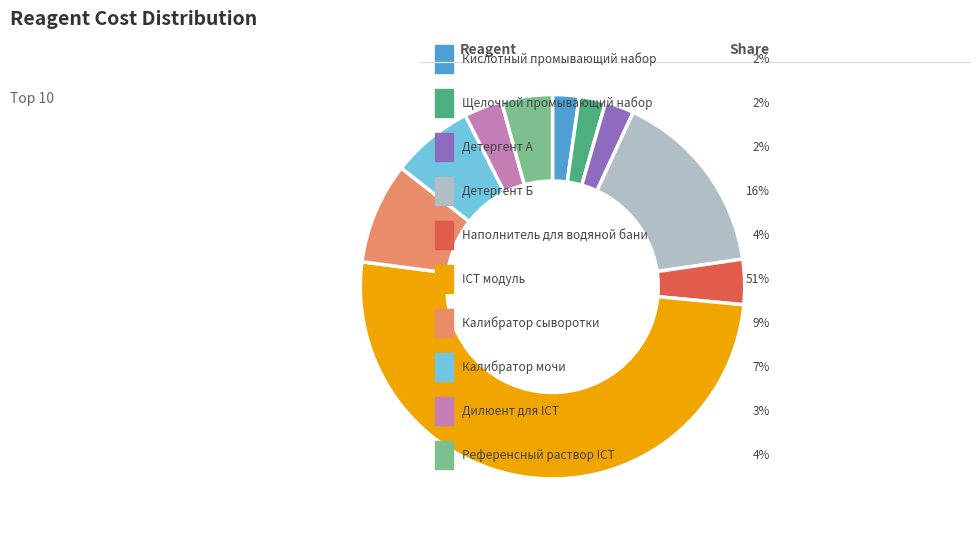

Rank the categories by value from lowest to highest.

Кислотный промывающий набор, Щелочной промывающий набор, Детергент А, Дилюент для ICT, Наполнитель для водяной бани, Референсный раствор ICT, Калибратор мочи, Калибратор сыворотки, Детергент Б, ICT модуль